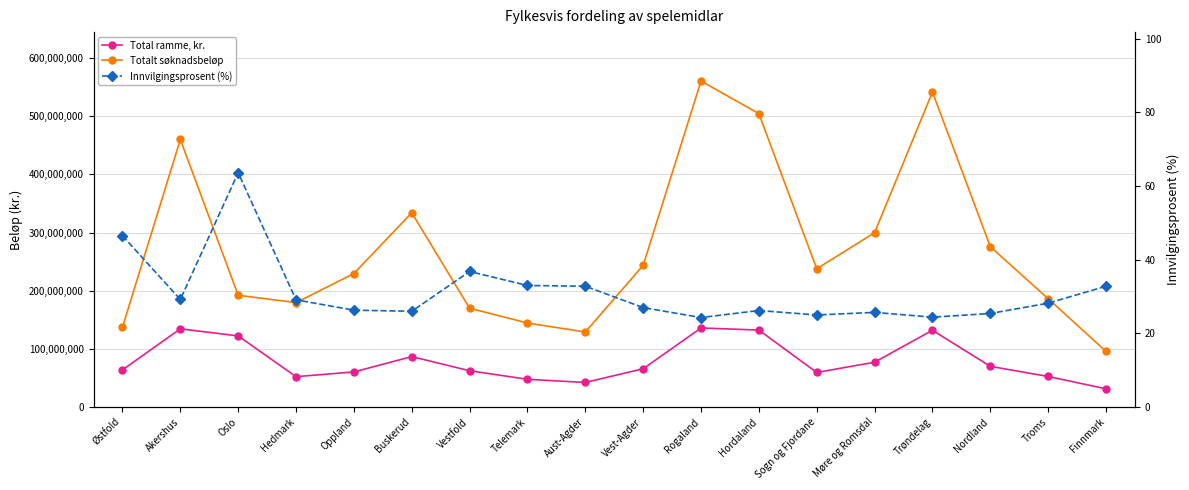

What is the approximate value of Total ramme, kr. at Sogn og Fjordane?

59471000.0